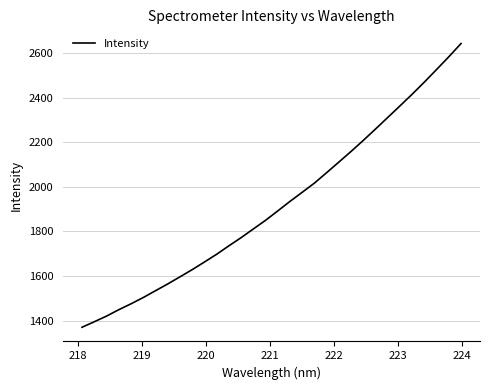

What is the minimum value shown in the chart?

1371.0